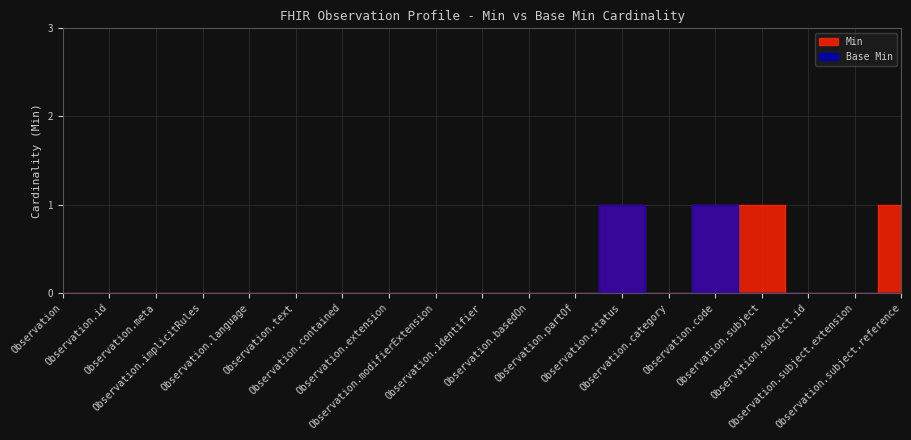

Is this an area chart (filled region under the line)?

No